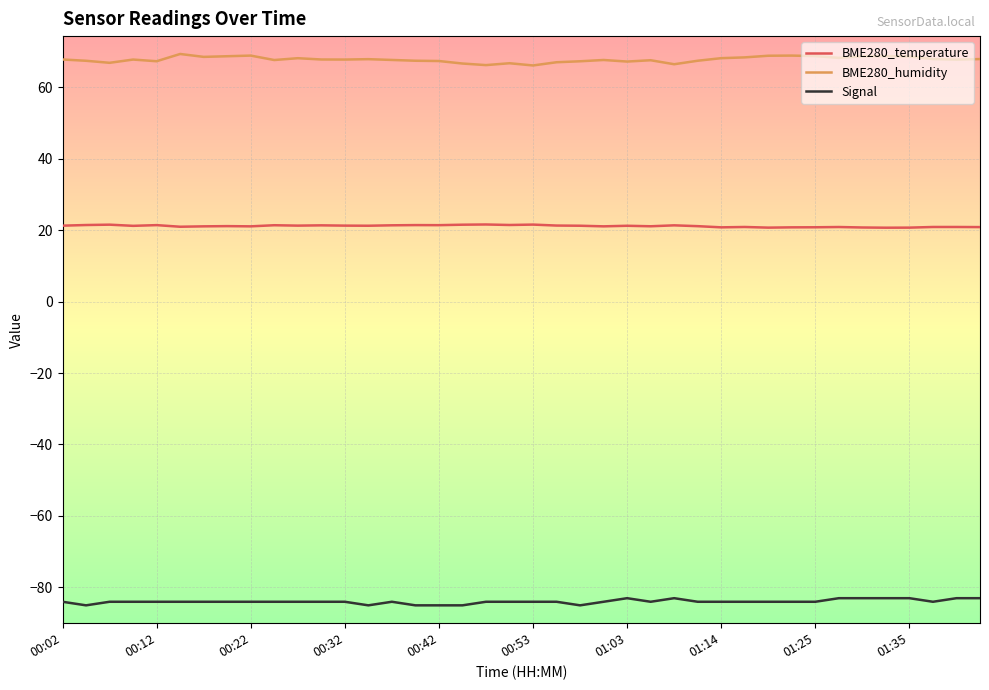

List the series in order of their overall mean, lowest first.

Signal, BME280_temperature, BME280_humidity